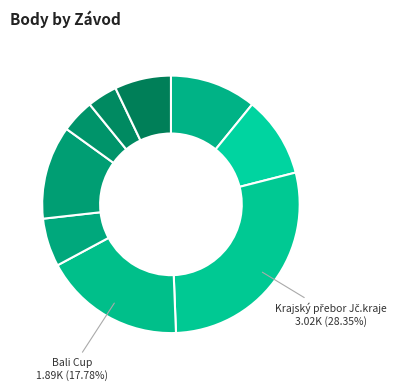

Rank the categories by value from lowest to highest.

Pohár Imego, Bezdrevský Maraton, Pohár města Hluboká n/Vlt., Pohár DIM, Modrá stuha Bezdreva, Slavoj cup, Prázdninový závod, Bali Cup, Krajský přebor Jč.kraje